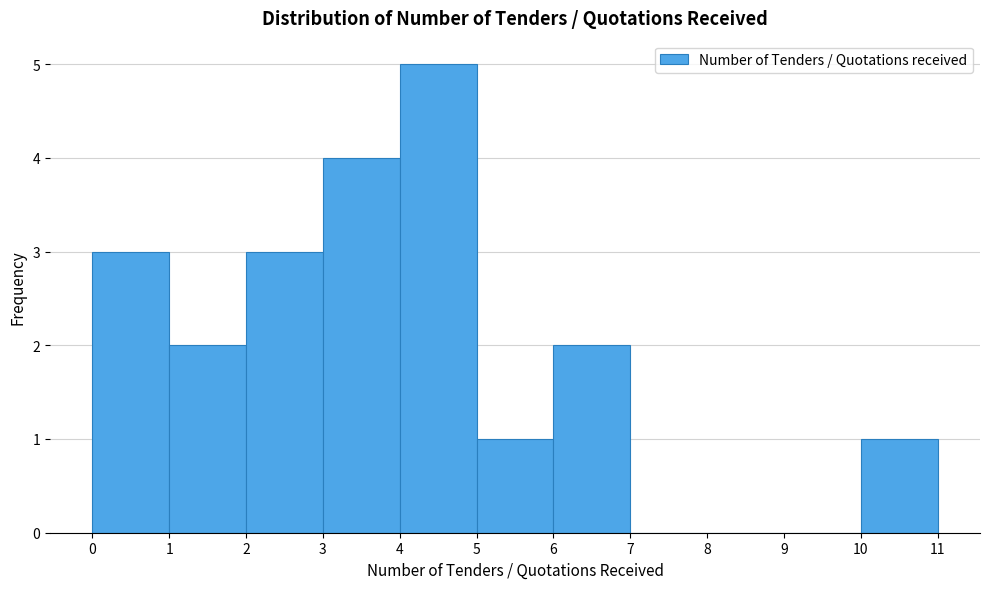

How tall is the bar that spans 0 to 1 on the x-axis? The values are not printed on the chart, so give them approximately, as read against the axis.

3